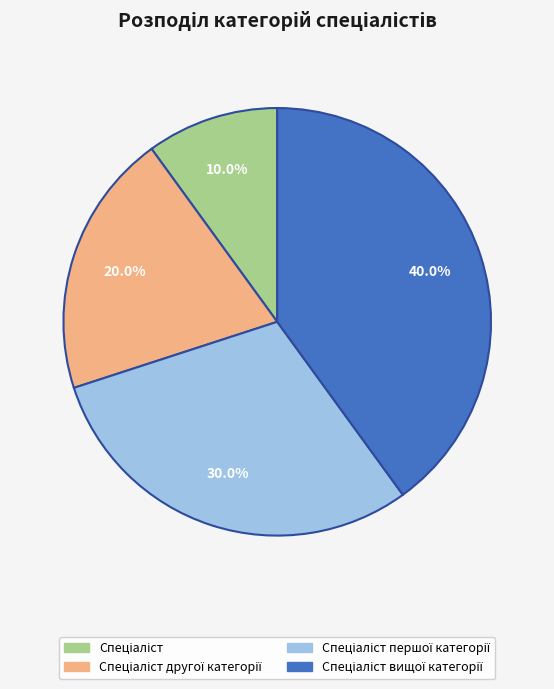

Does any single category account for the majority?

No